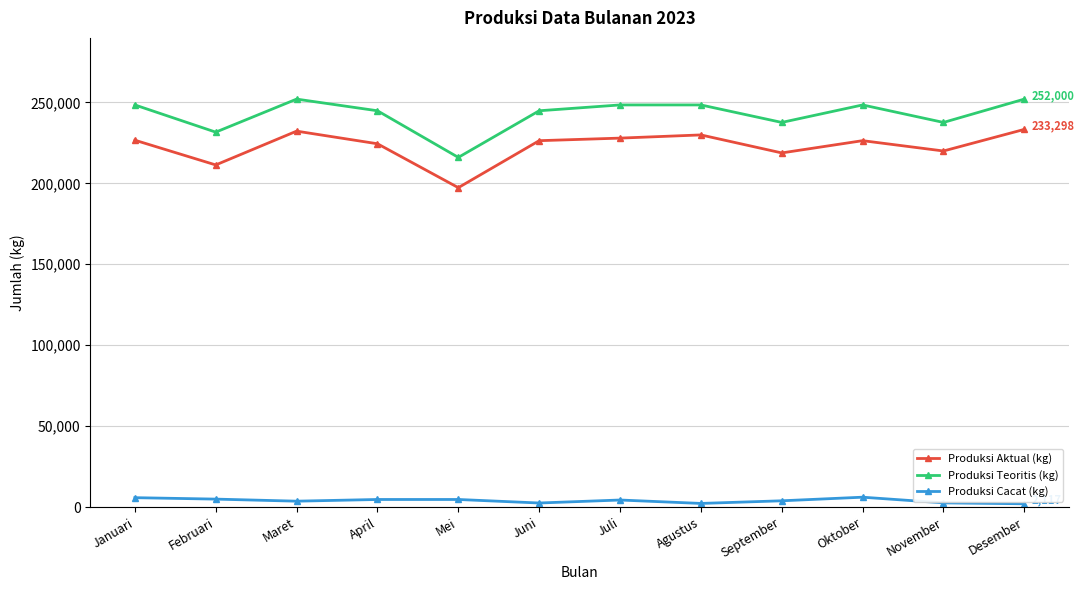

How many values in the Produksi Teoritis (kg) series are below 248400?

6